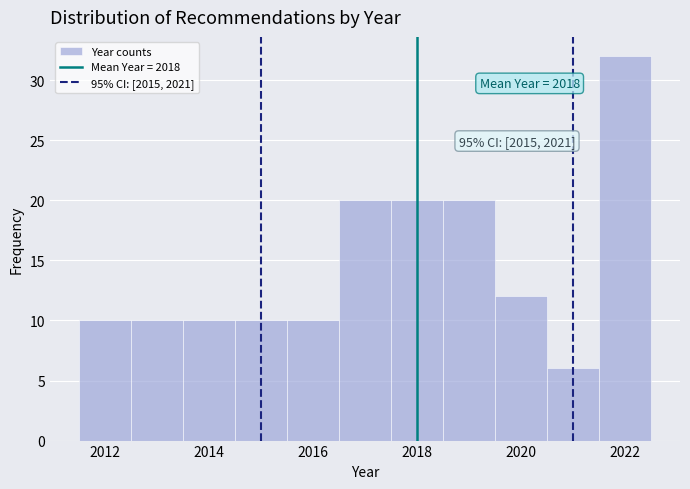

Which range on the x-axis has the tallest bar?

2021.5 to 2022.5